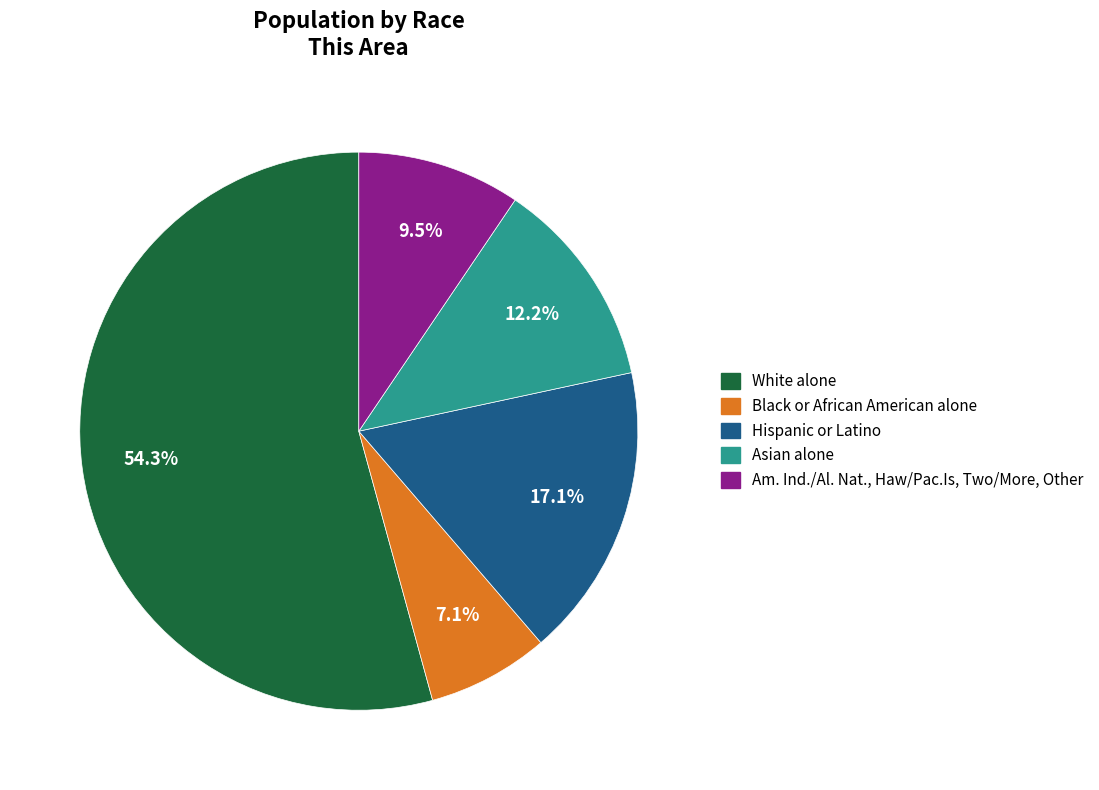

Between White alone and Hispanic or Latino, which is larger?

White alone